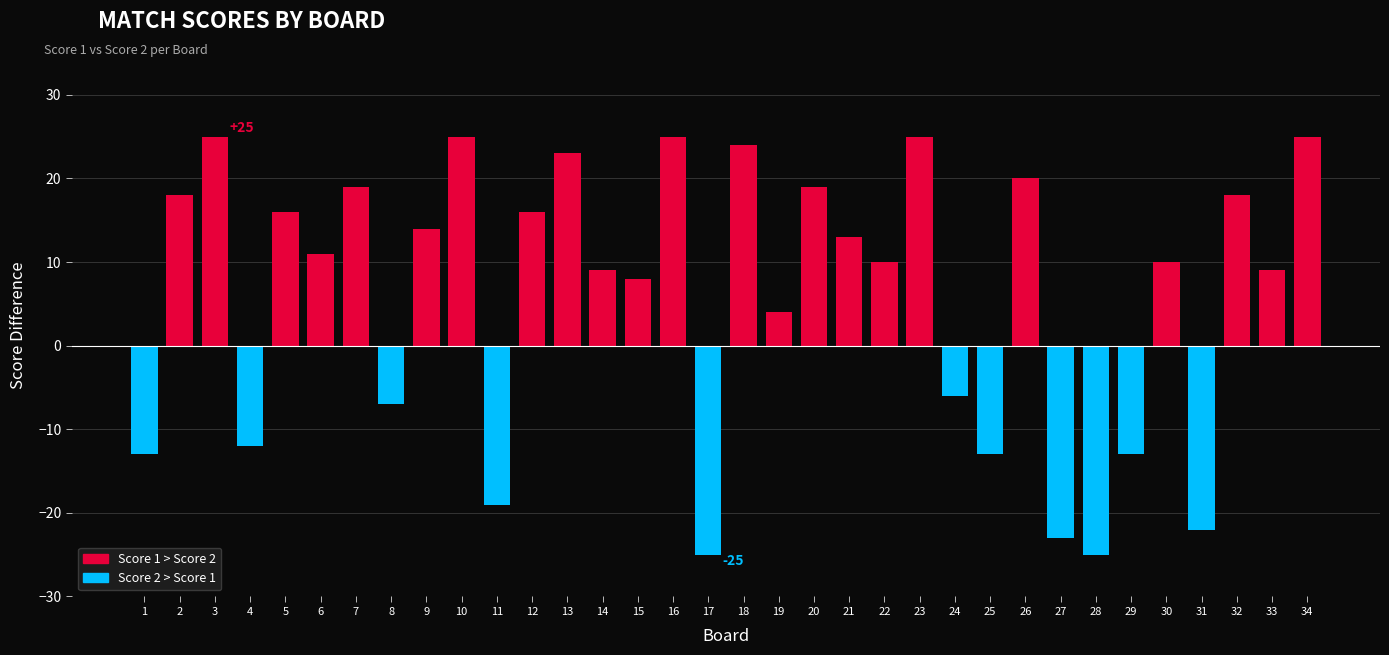

What is the sum of all values?

208